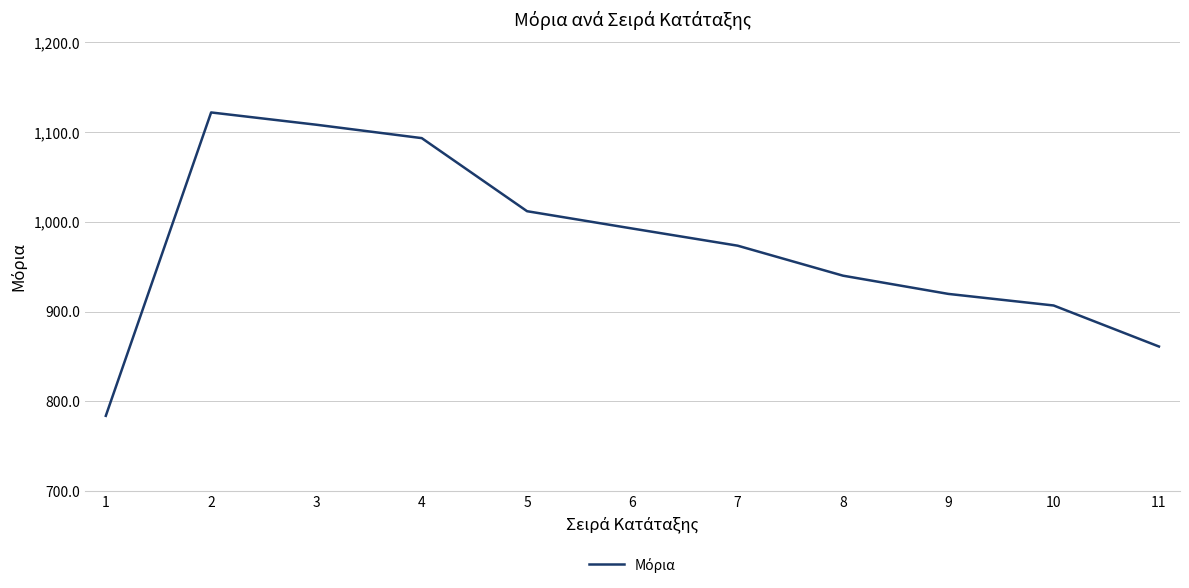

Is it true that the value at 10 is 906.7?

True